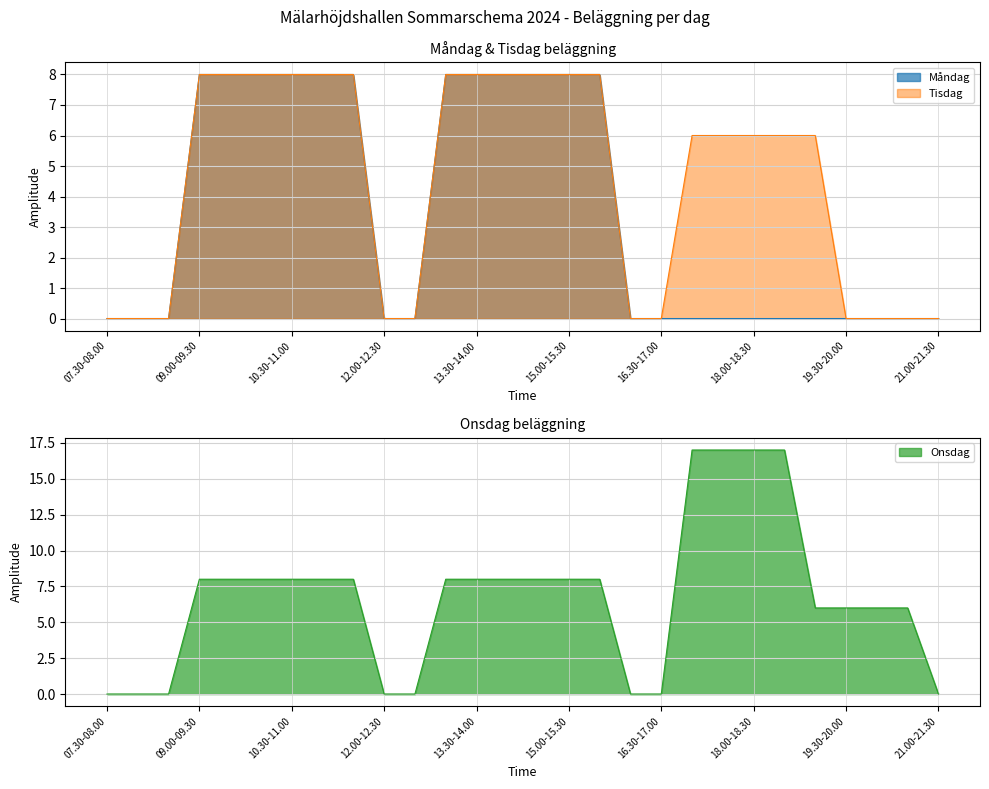

Which series has the largest range (max minus min)?

Onsdag_Totalt